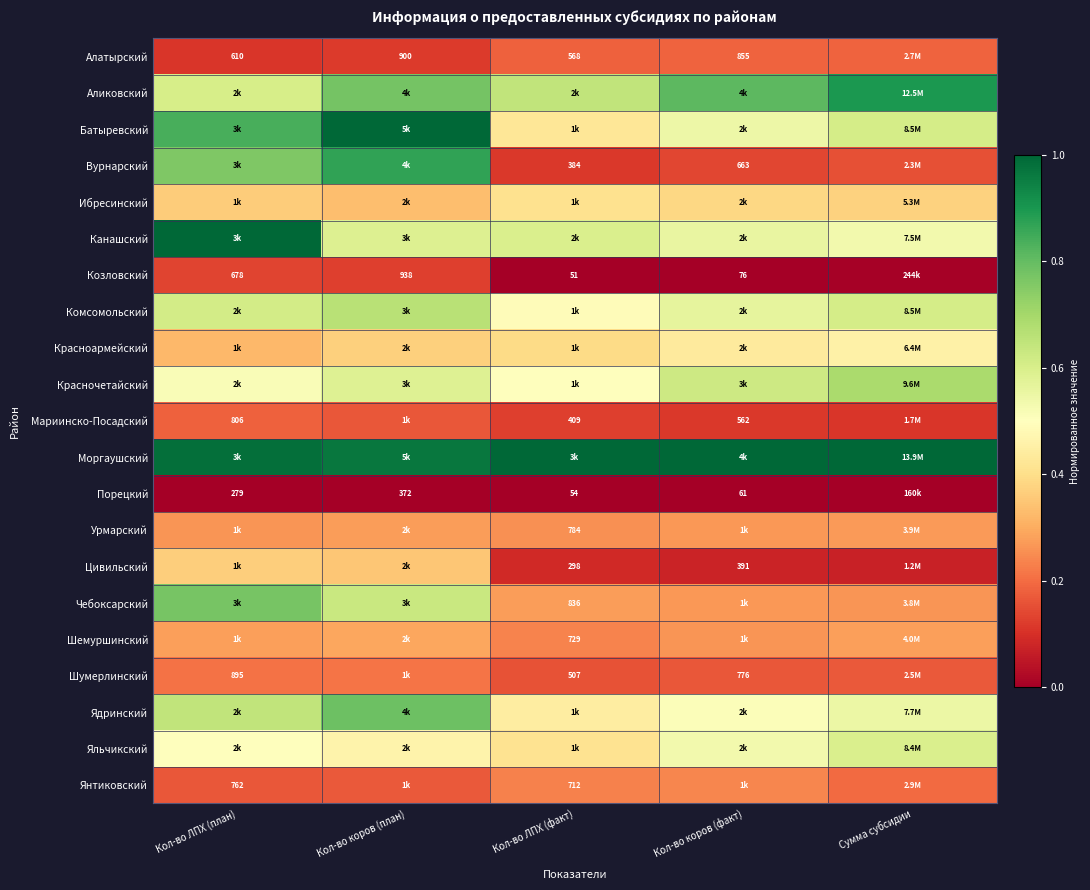

Is the value of Канашский at Кол-во ЛПХ (план) greater than the value of Цивильский at Кол-во коров (план)?

Yes